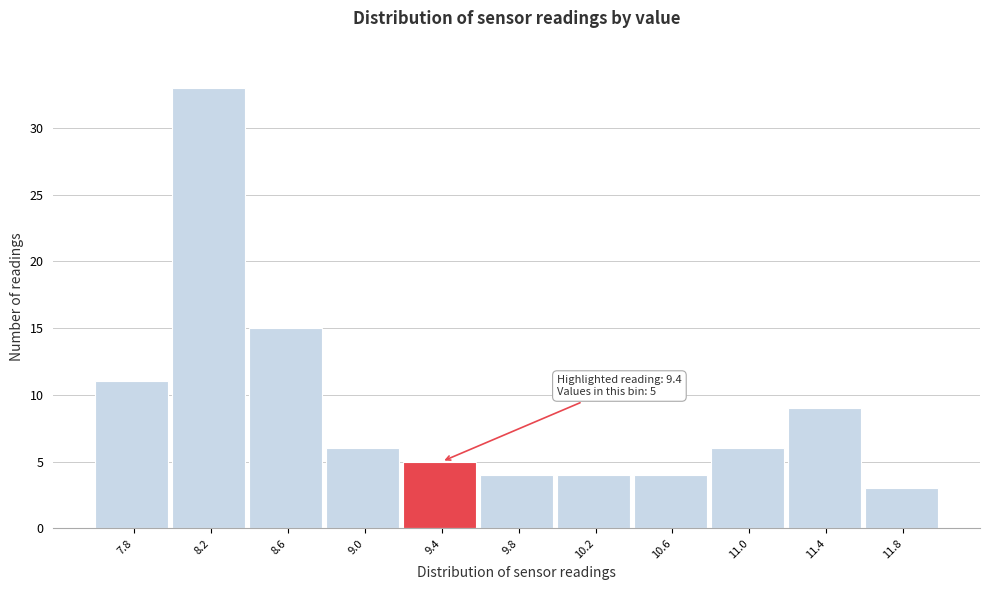

Reading left to right, transcribe all the data shown in this chart.

11	33	15	6	5	4	4	4	6	9	3